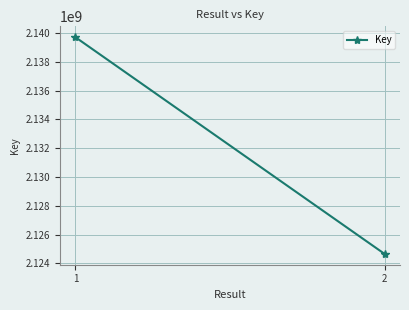

Reading left to right, extract all data points from this chart.

1=2139701078	2=2124664760